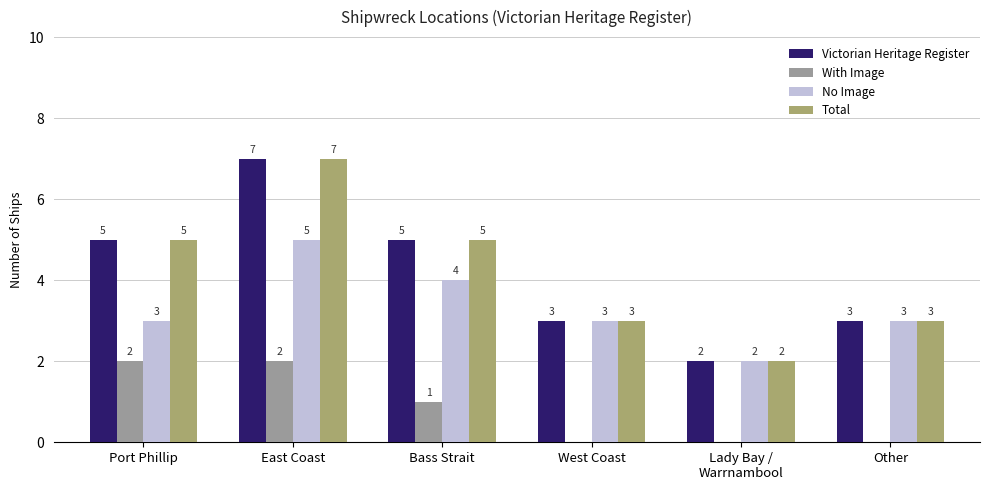

Which category has the highest value in the Total series?

East Coast